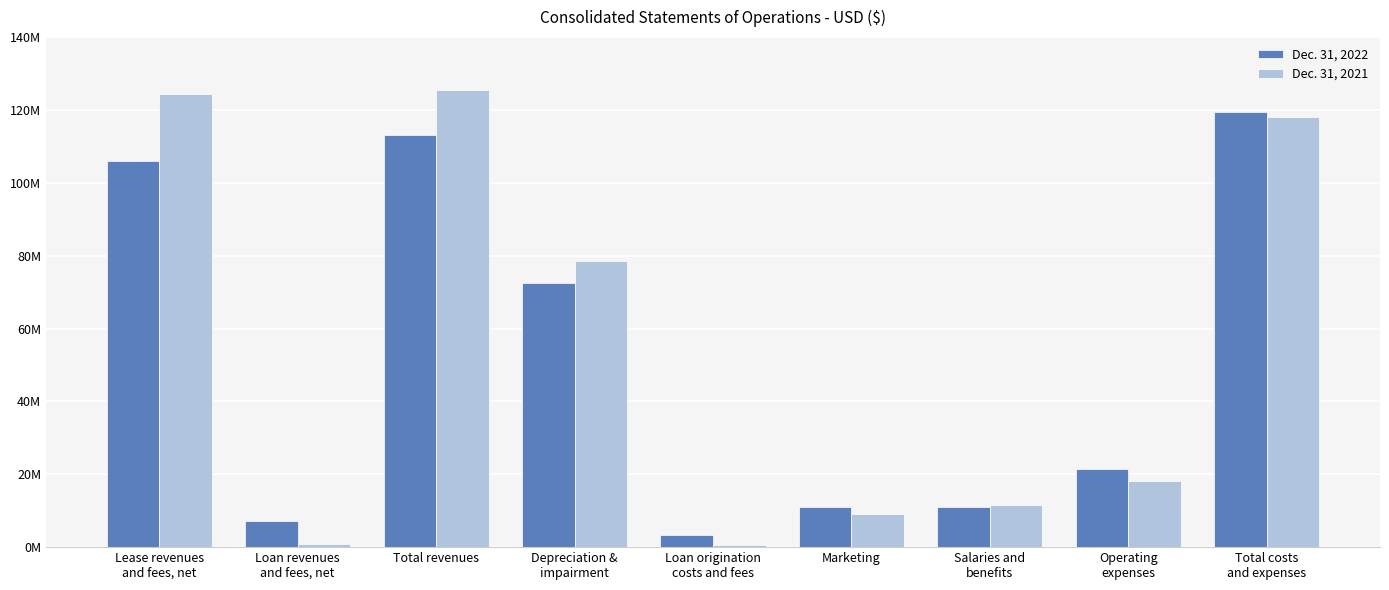

Are the bars horizontal?

No